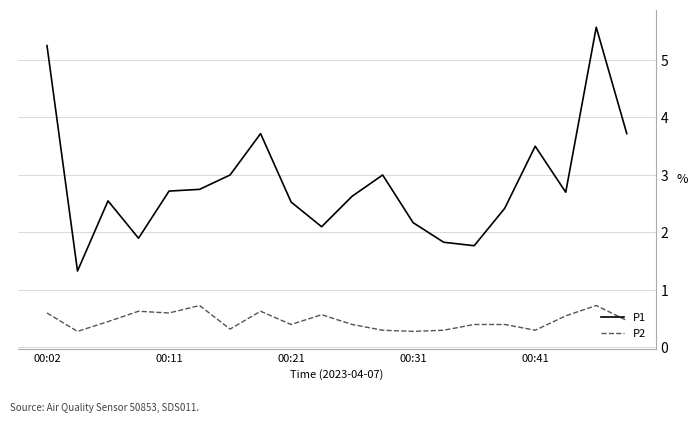

Which series has the widest spread of values?

P1